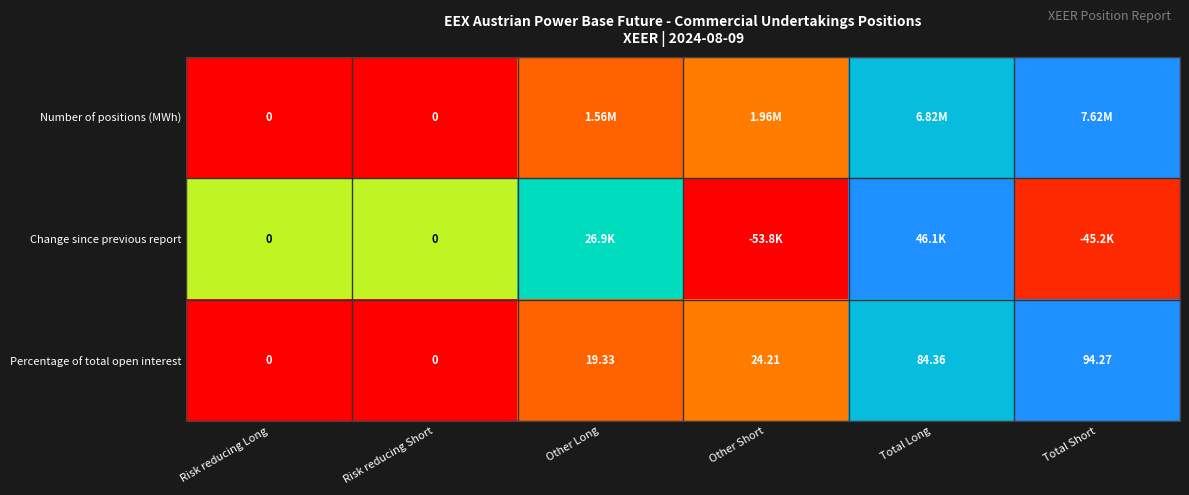

Where does the Percentage of total open interest series first go above 24?

Other Short